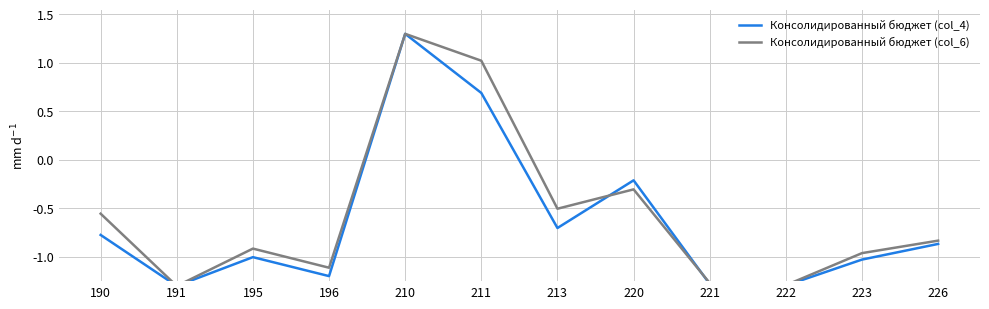

Rank the series by their average value, from lowest to highest.

Консолидированный бюджет (col_4), Консолидированный бюджет (col_6)